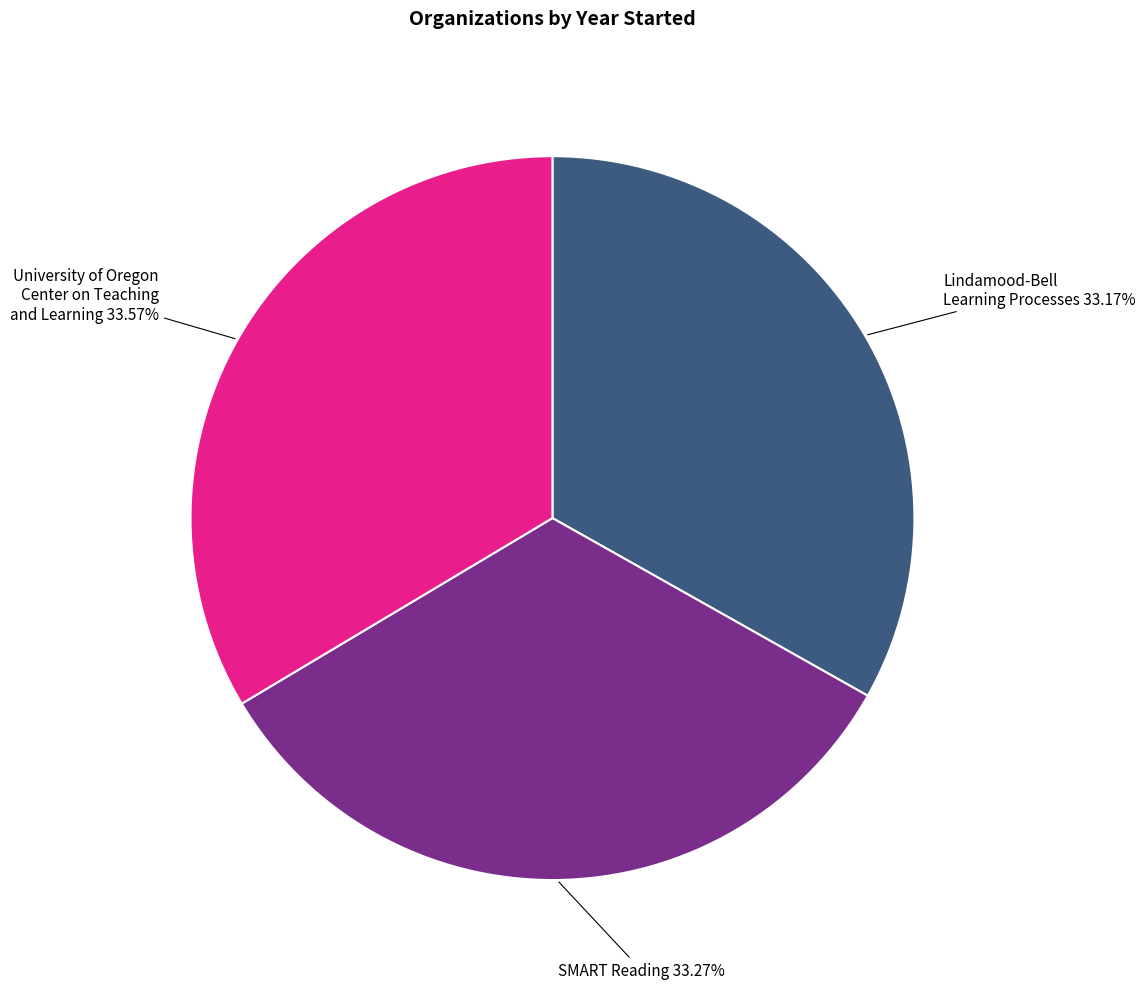

Is there any slice that represents more than half of the pie?

No